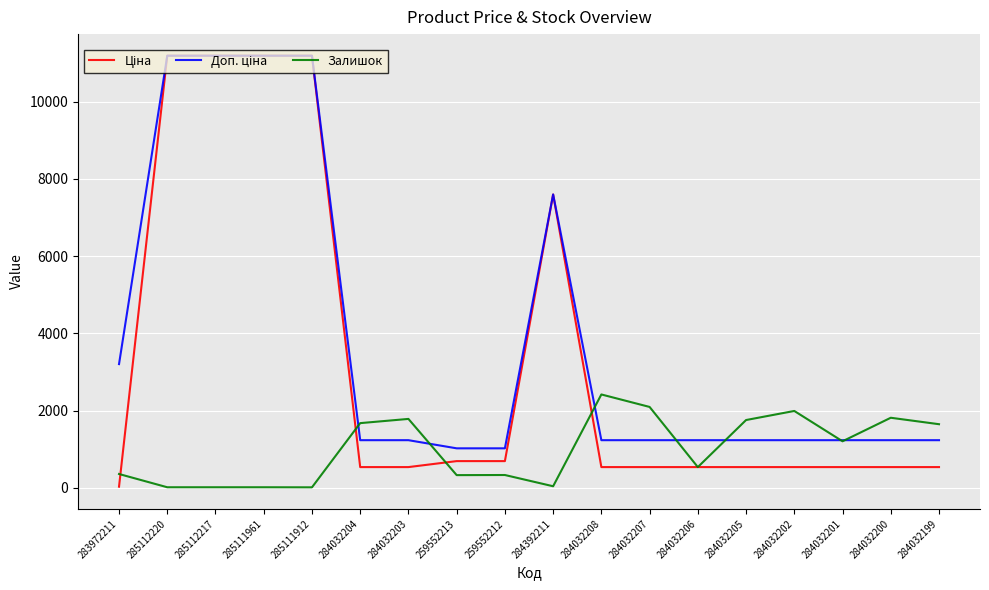

Between 259552212 and 284032200, which series saw the biggest shift?

Залишок